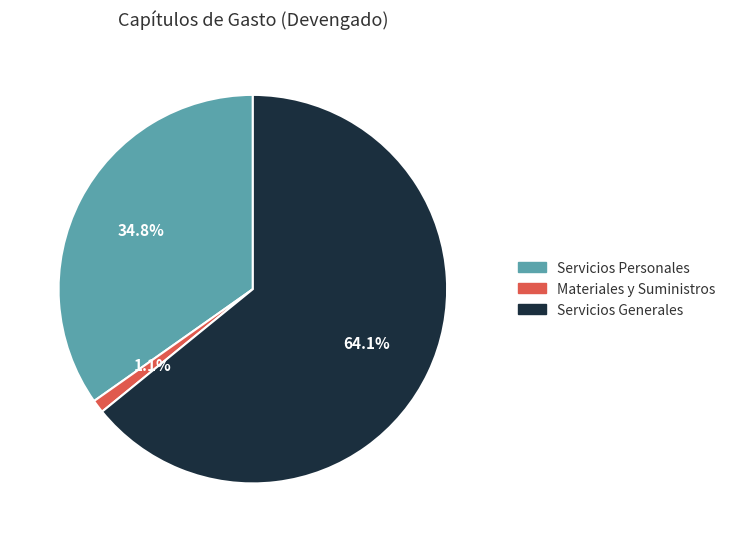

The Materiales y Suministros slice represents 11% of the pie. True or false?

False